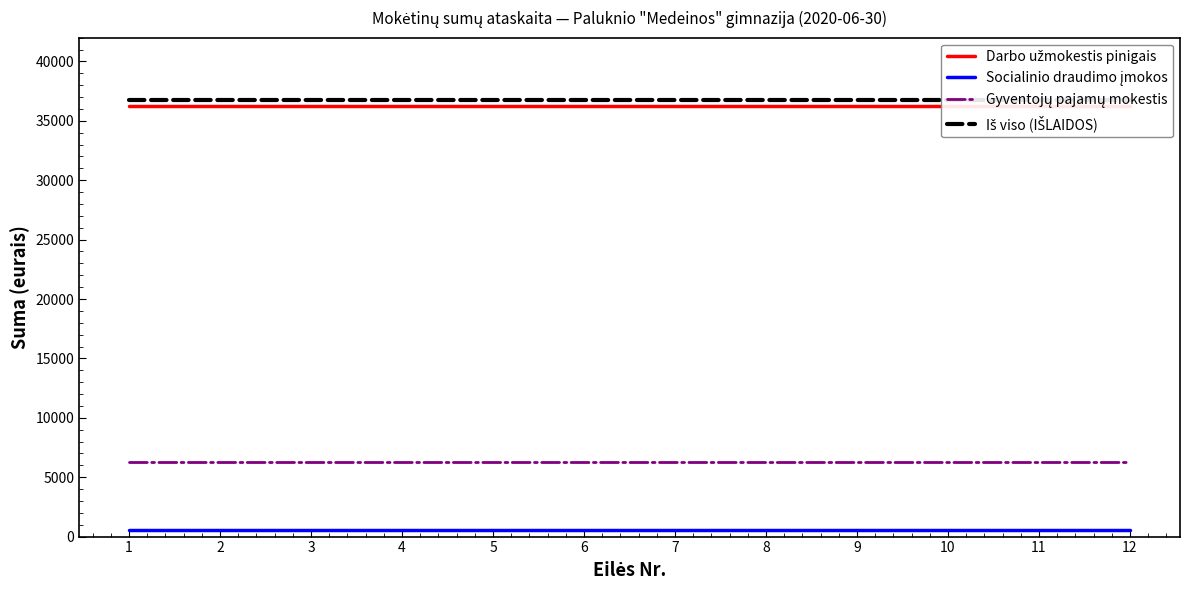

Which category has the lowest value in the Socialinio draudimo įmokos series?

1